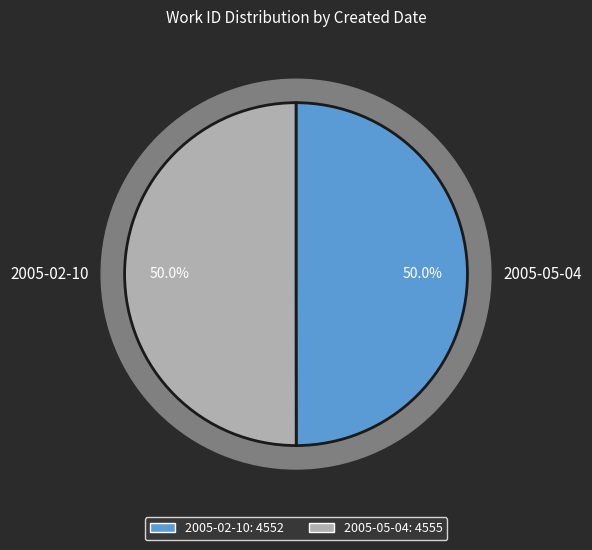

What percentage is the 2005-02-10 slice, to the nearest percent?

50%